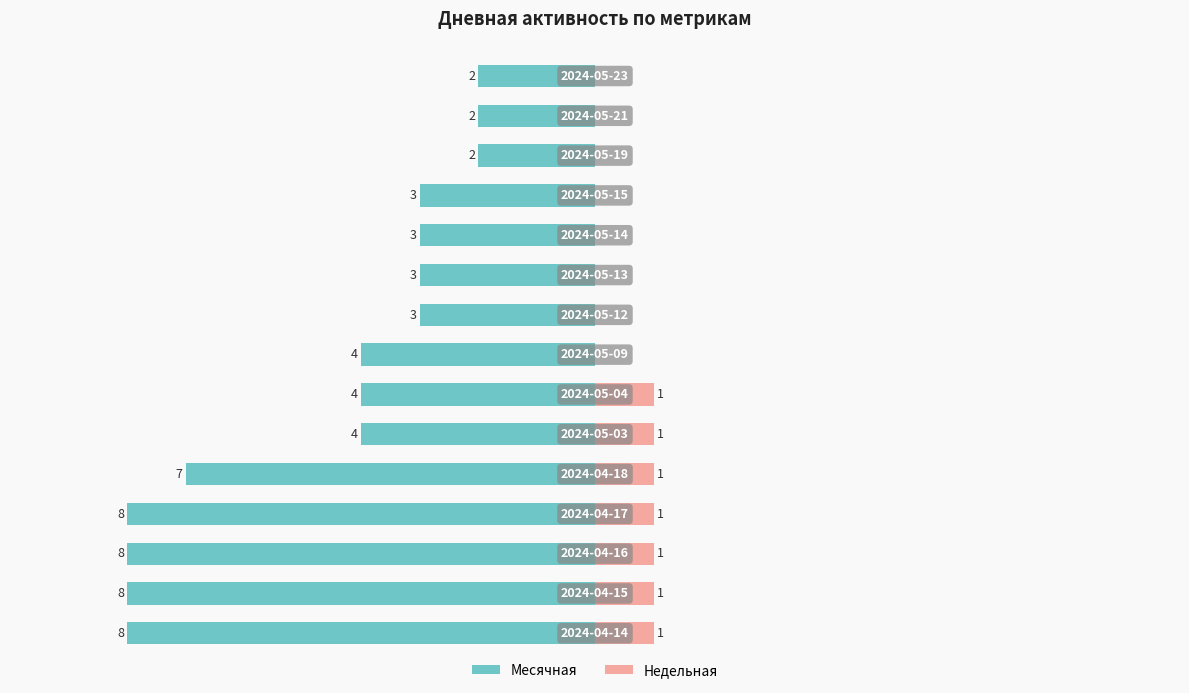

Which series has the widest spread of values?

Месячная